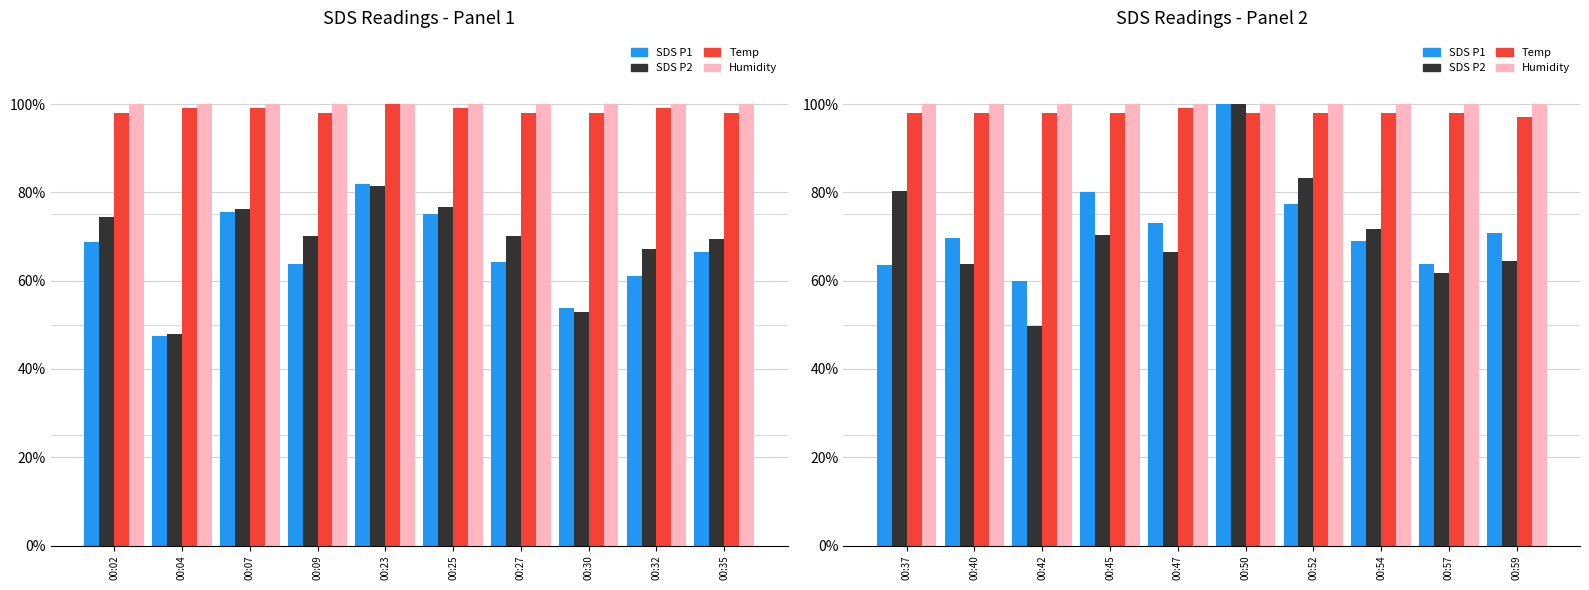

How many series are shown in this chart?

4